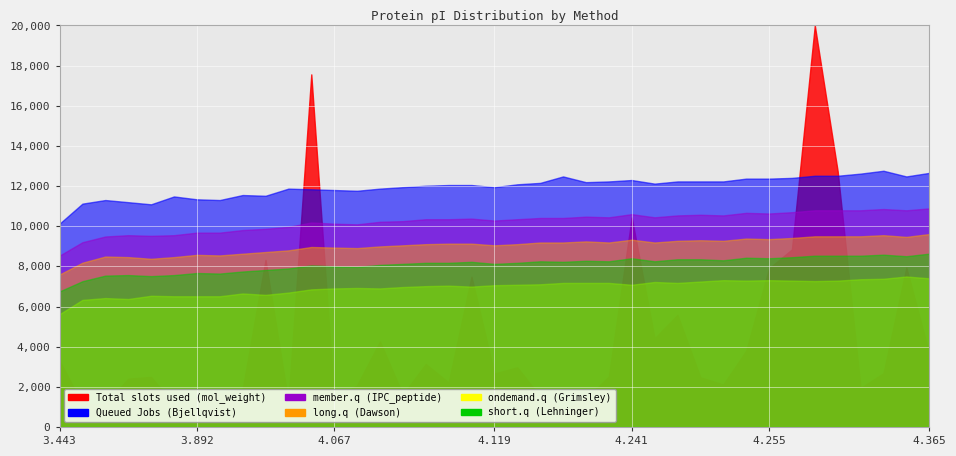

Which series has the largest total across all categories?

Total slots used (mol_weight)